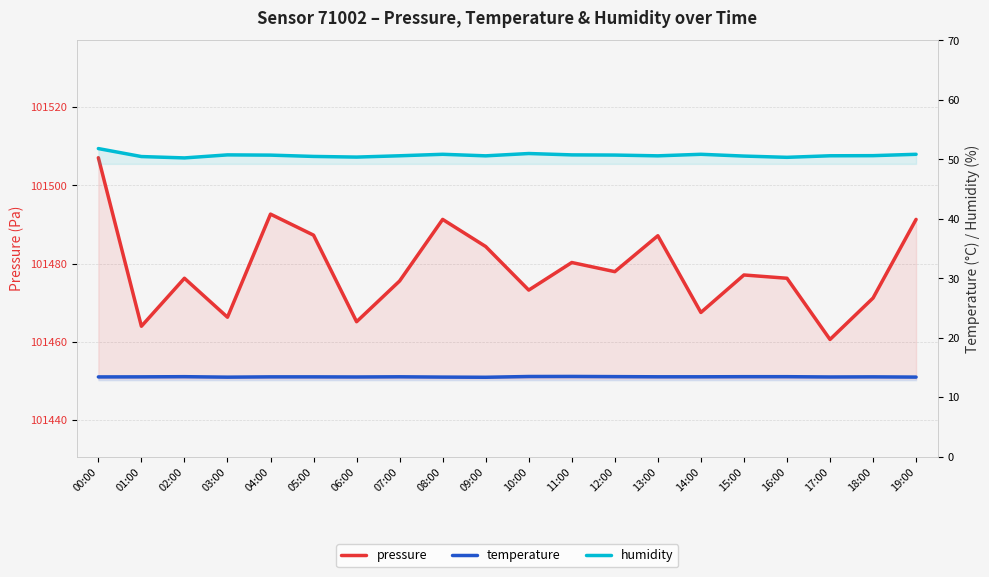

True or false: pressure and humidity cross at least once.

False